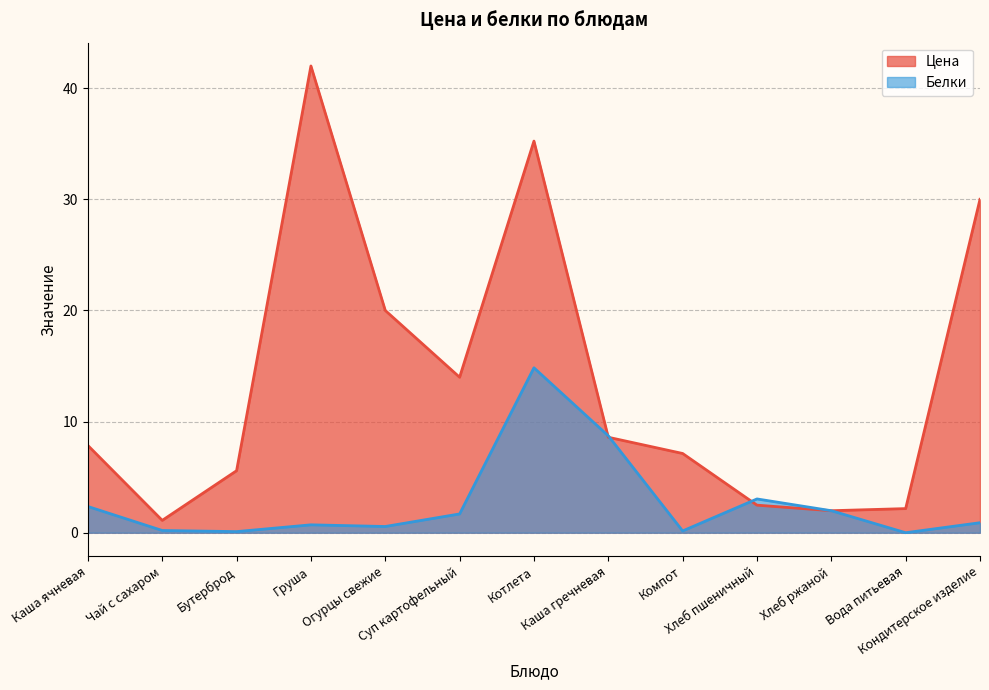

What is the label of the 1st point from the right?

Кондитерское изделие